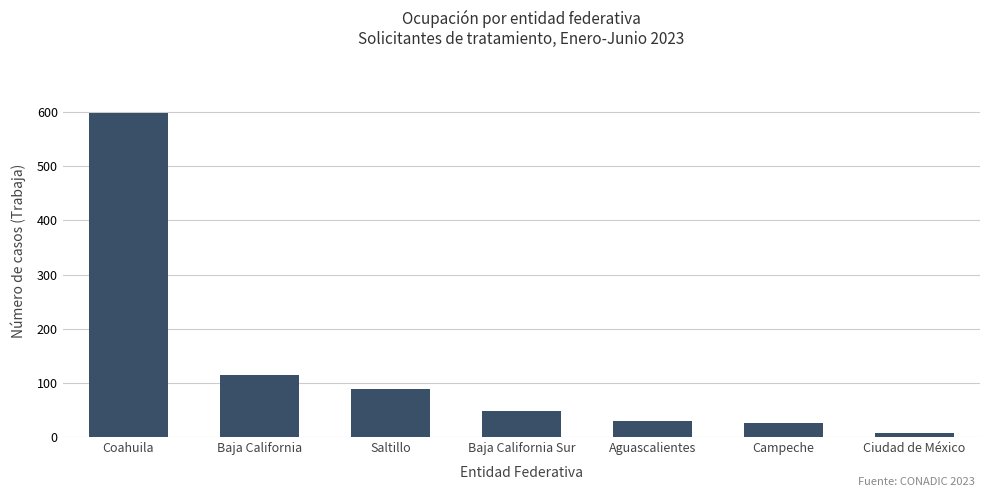

The value at Baja California Sur is 22. True or false?

False